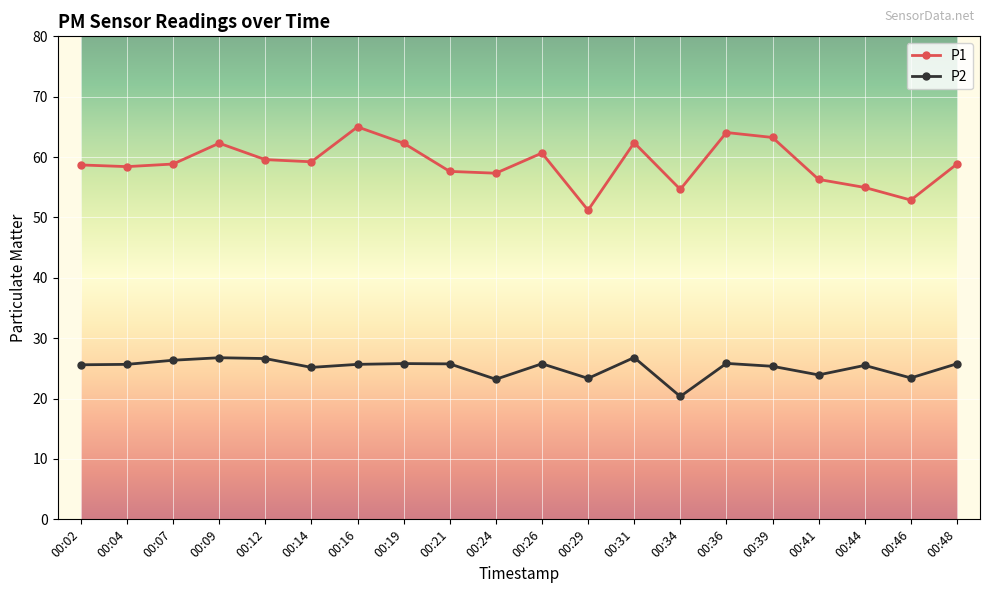

How many series are shown in this chart?

2